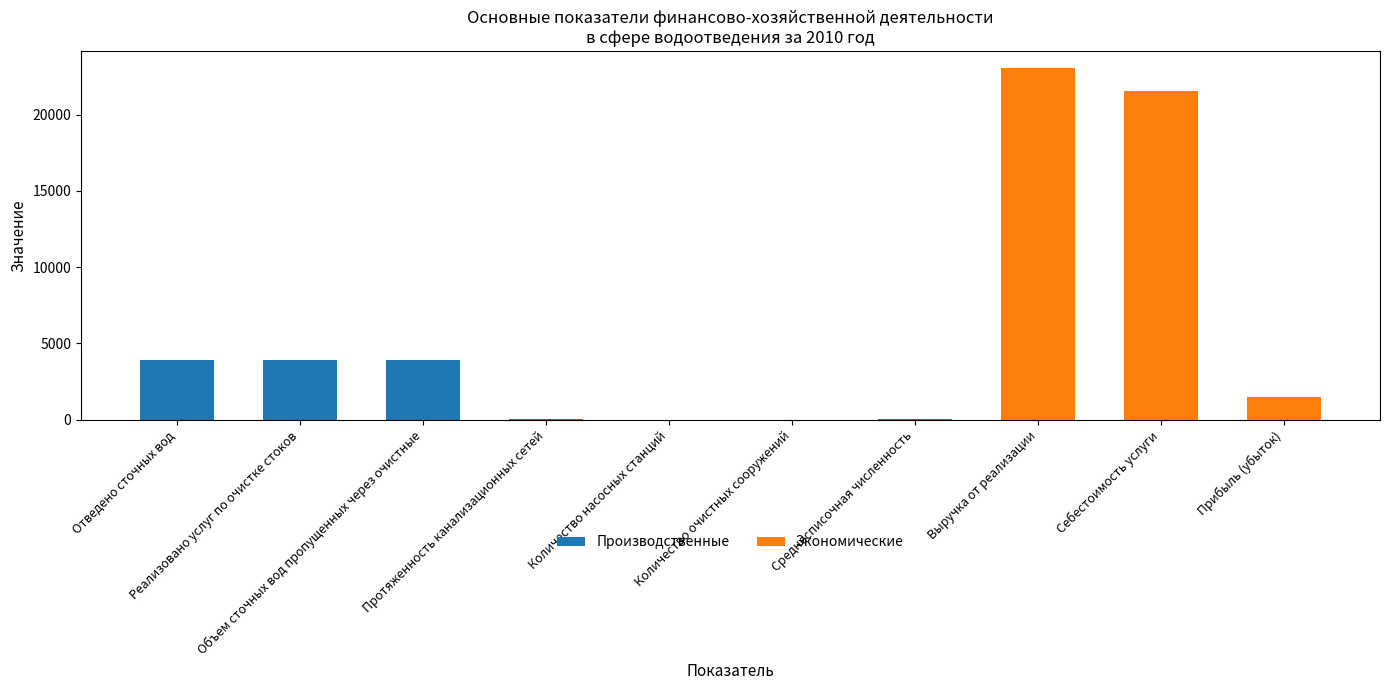

Are the bars grouped side by side (vs. stacked)?

No